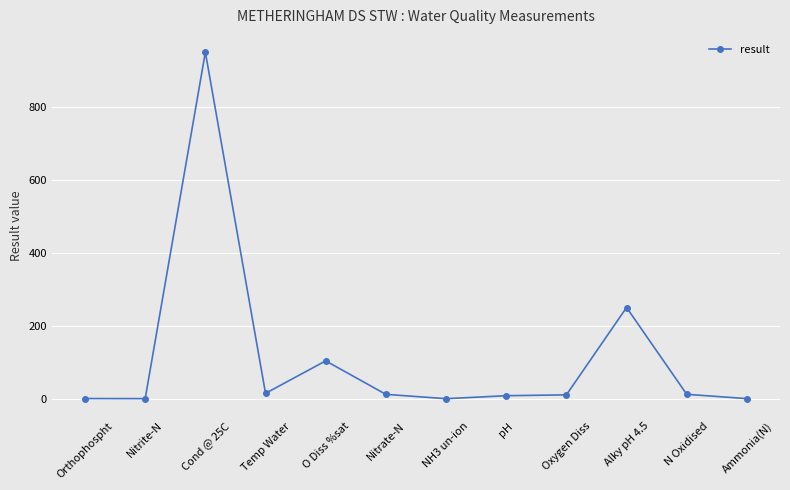

What is the change in value from Oxygen Diss to N Oxidised?

+1.5